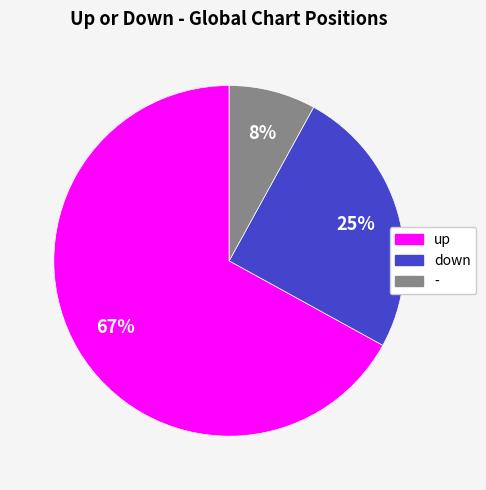

Is up the majority of the pie?

Yes